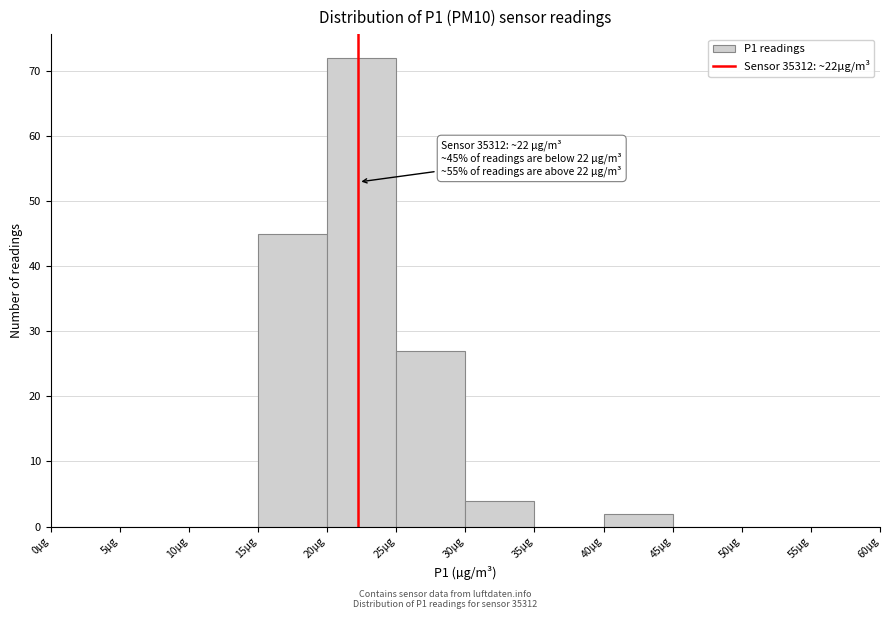

Over which range of the x-axis is the bar tallest?

20 to 25